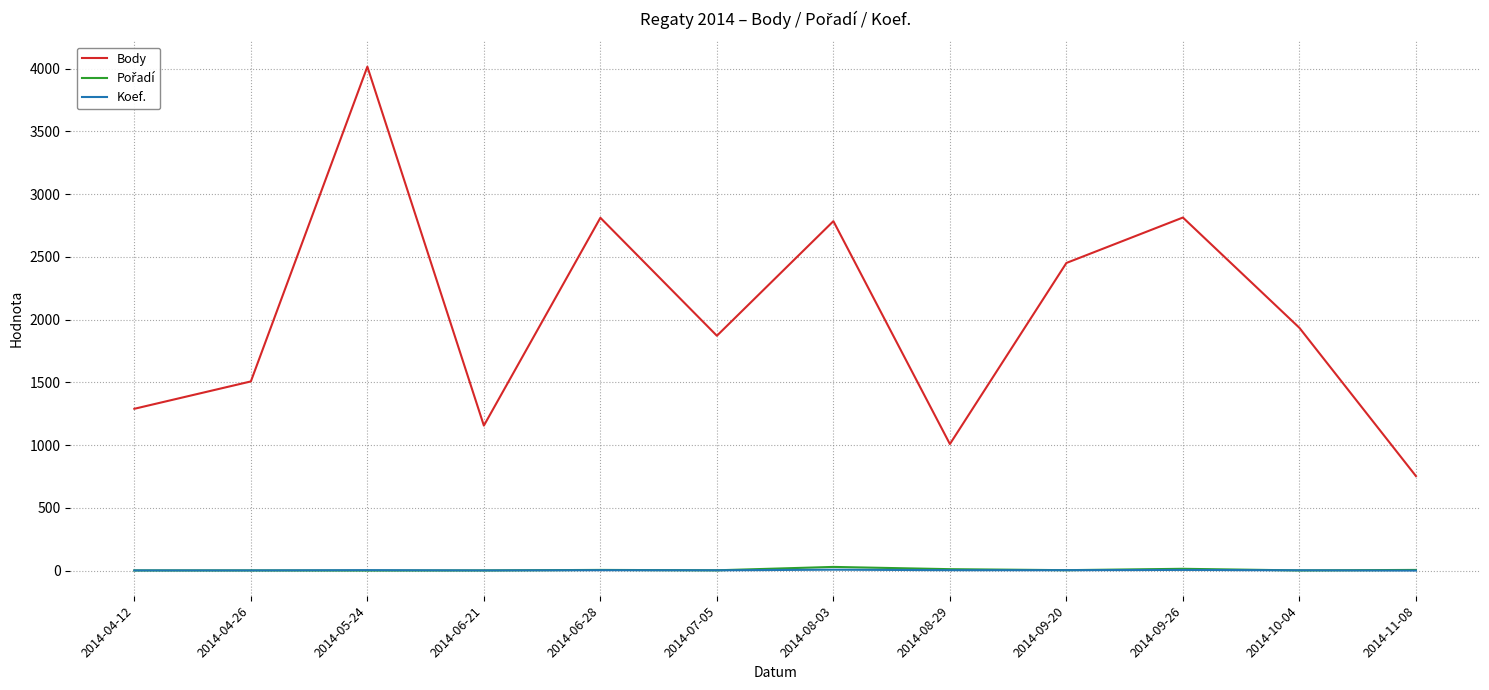

What is the sum of all Koef. values?

43